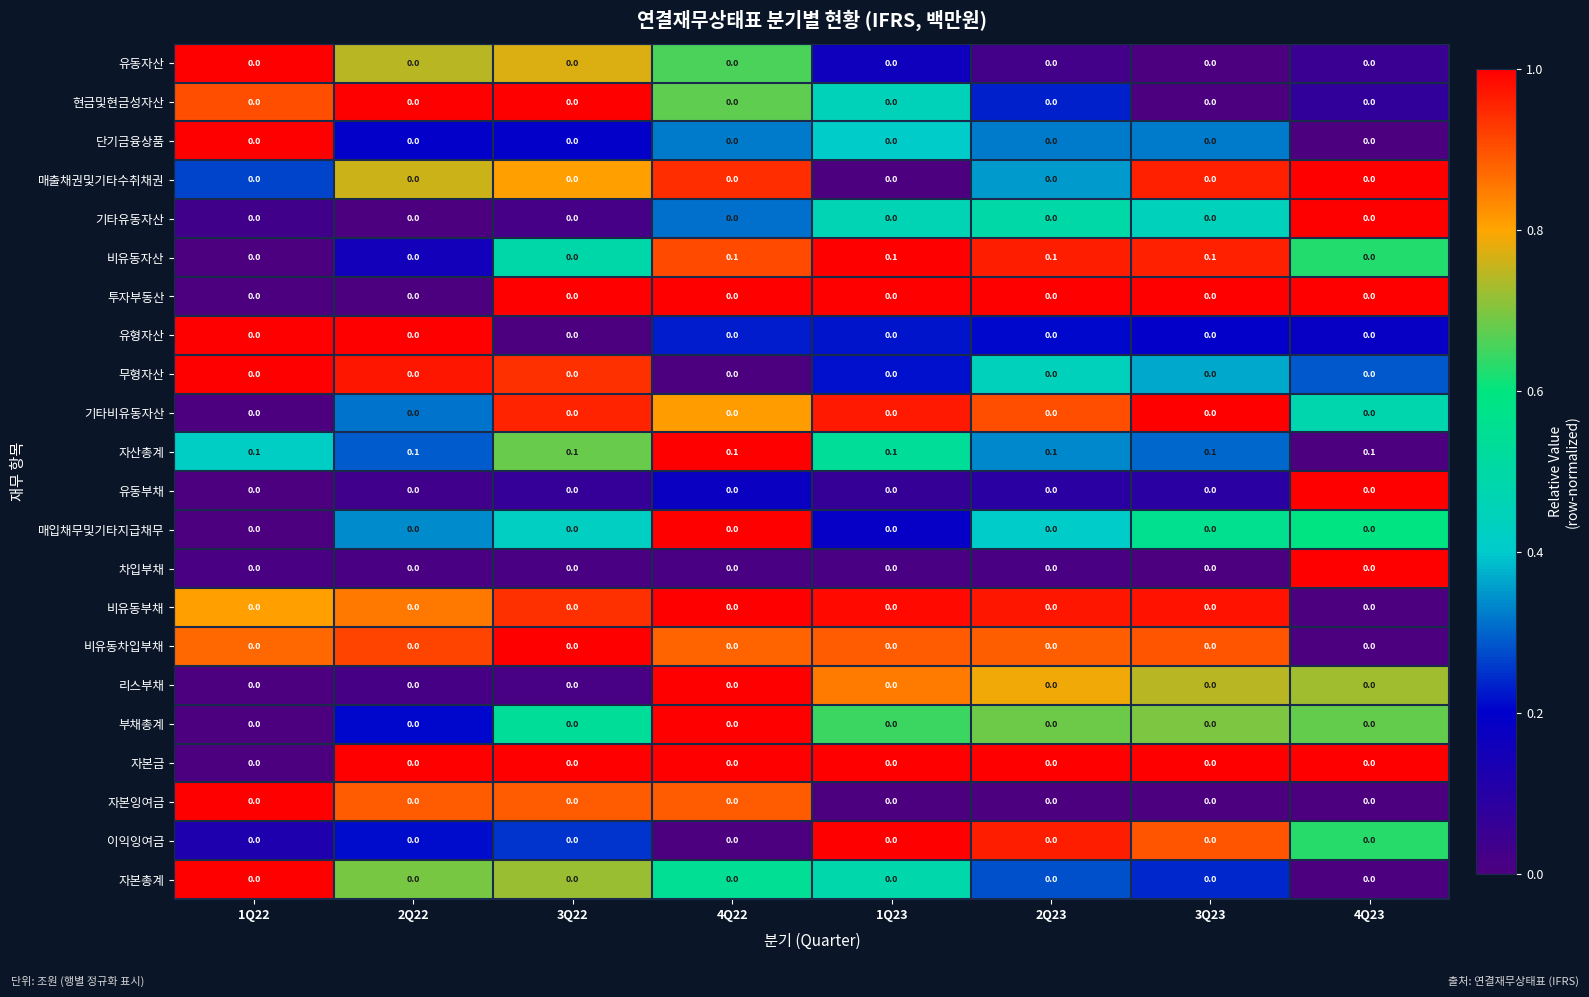

The value of 이익잉여금 at 1Q23 is 0.0. True or false?

True